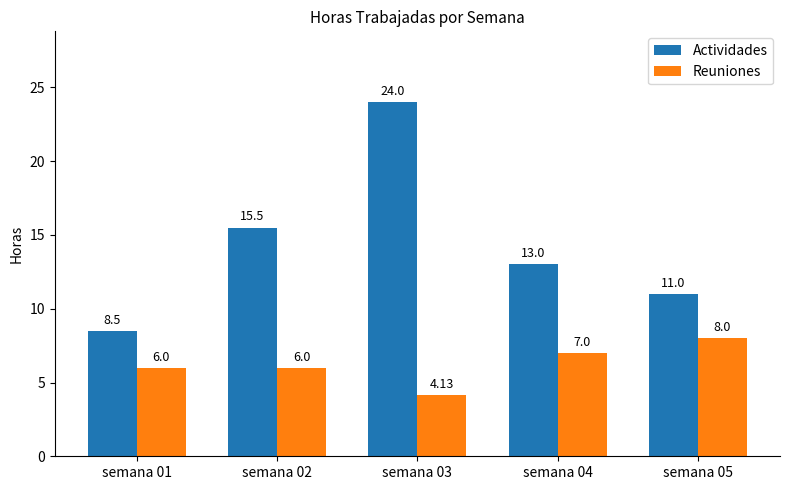

The Reuniones series shows 7.0 at semana 04. True or false?

True